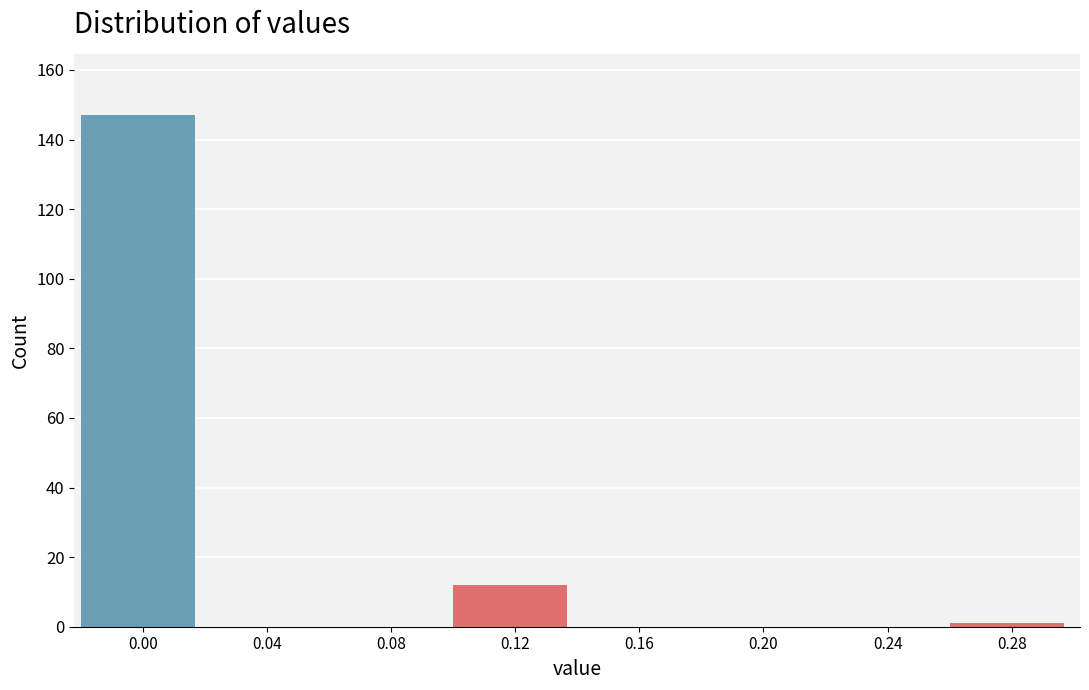

Reading right to left, what are all the values shown in this chart?

0.28=1	0.24=0	0.20=0	0.16=0	0.12=12	0.08=0	0.04=0	0.00=147